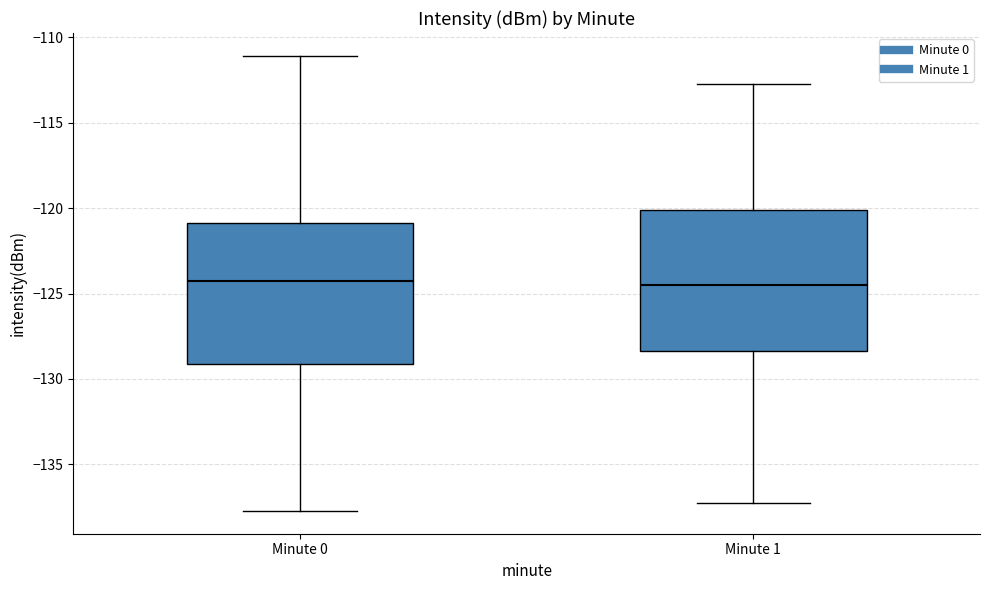

Reading left to right, transcribe this box plot: for each box, give where its median line is, the range the box spans, and where its two whiskers end, as read against the y-axis. The values are not printed on the chart, so give them approximately, as read against the axis.

Minute 0: median -124.5, box -129.0 to -121.0, whiskers -137.5 to -111.0
Minute 1: median -124.5, box -128.5 to -120.0, whiskers -137.5 to -112.5